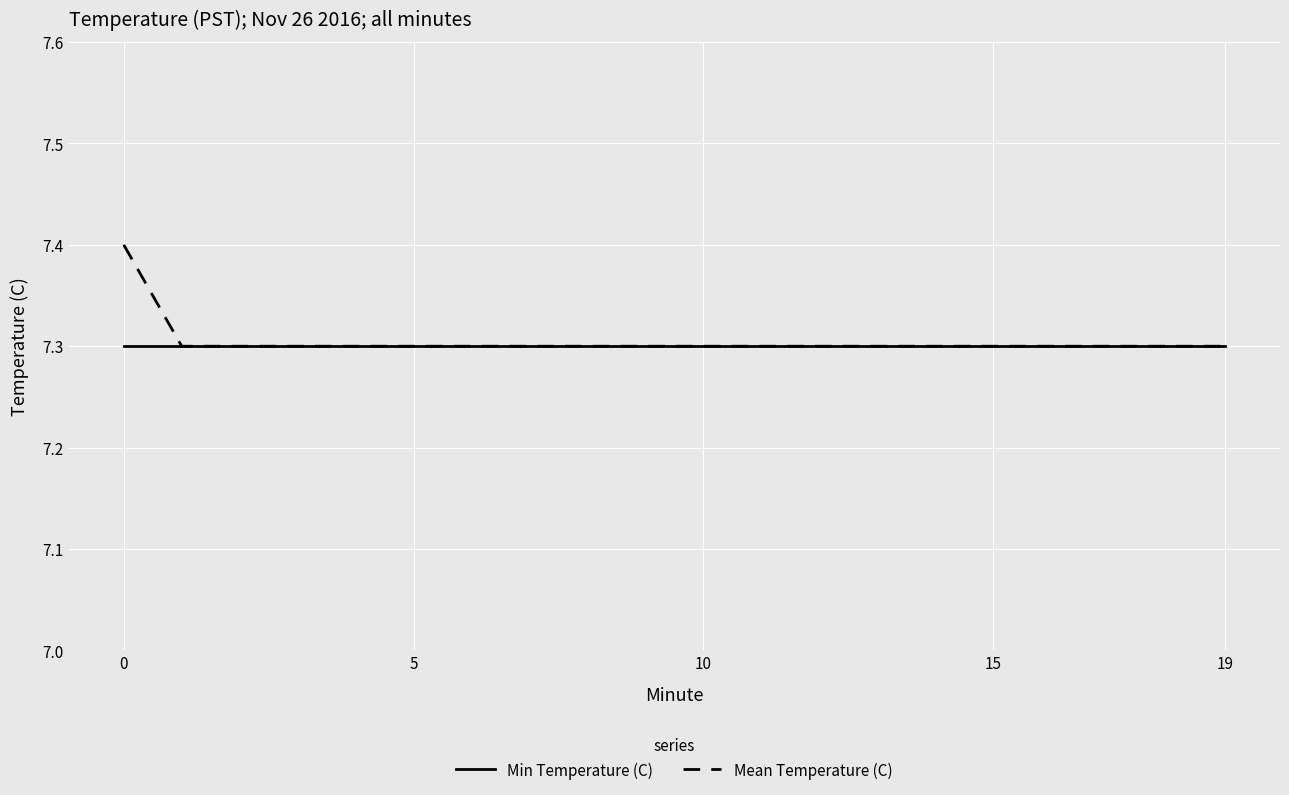

What is the highest value of the Mean Temperature (C) series?

7.4